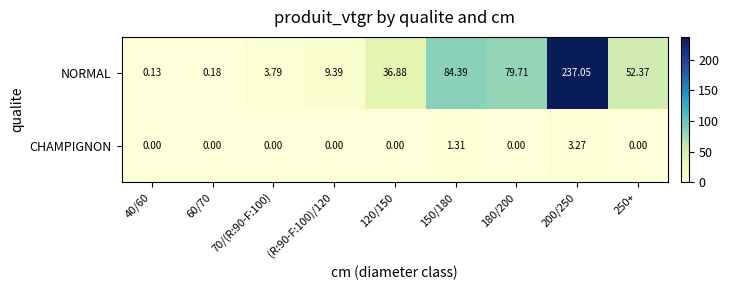

Rank the series by their maximum value, from lowest to highest.

CHAMPIGNON, NORMAL